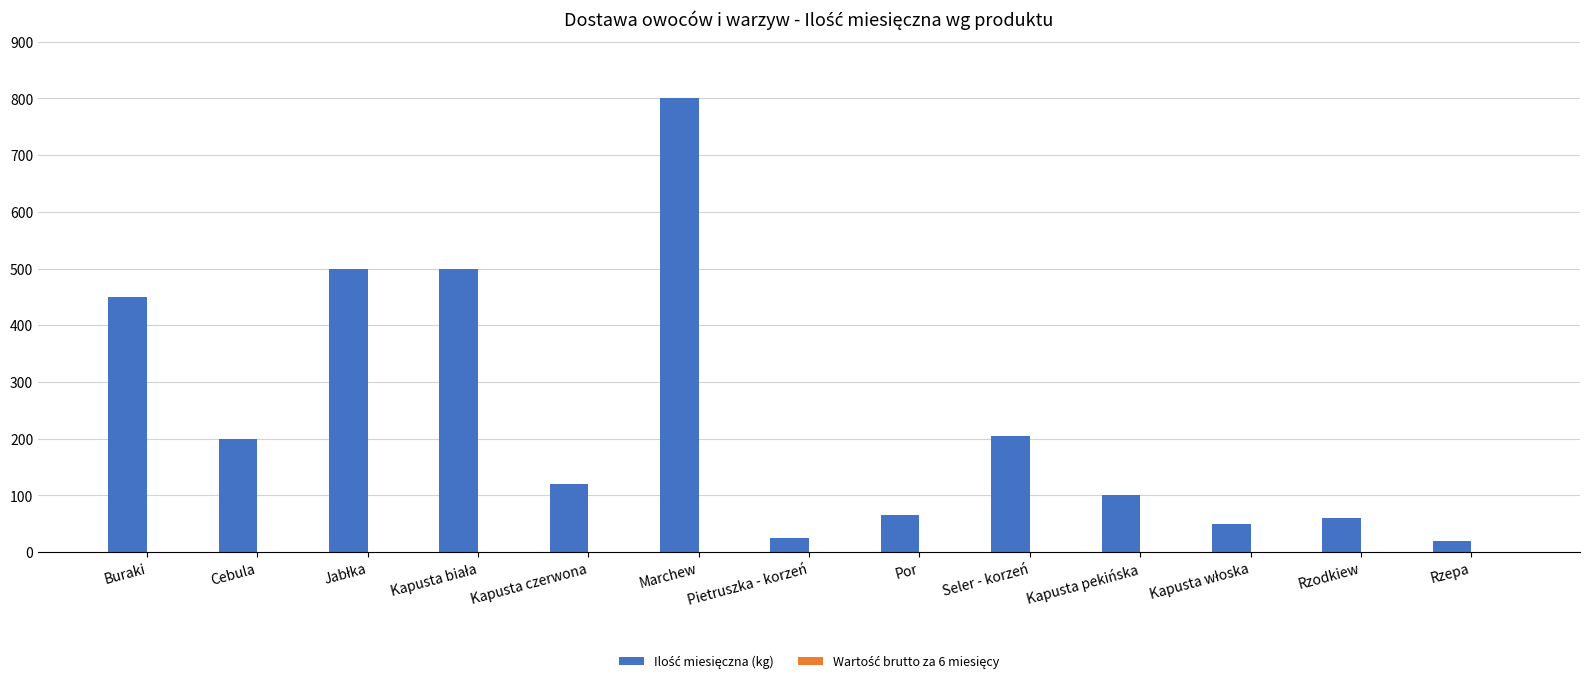

Approximately how many times larger is the value at Seler - korzeń compared to Rzodkiew?

3.4